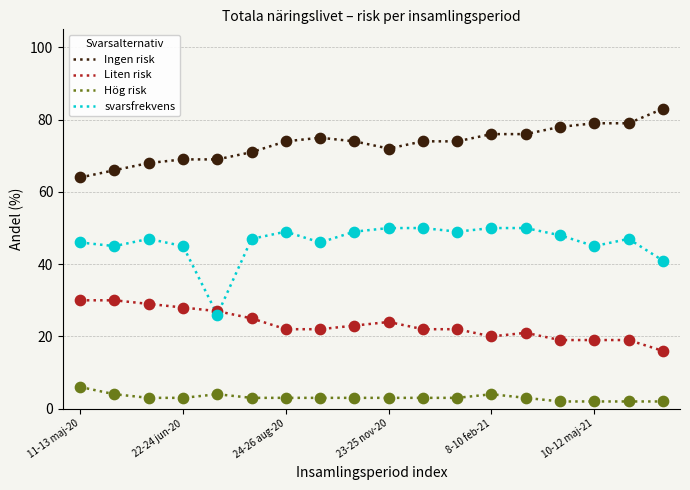

Which series has the largest range (max minus min)?

svarsfrekvens